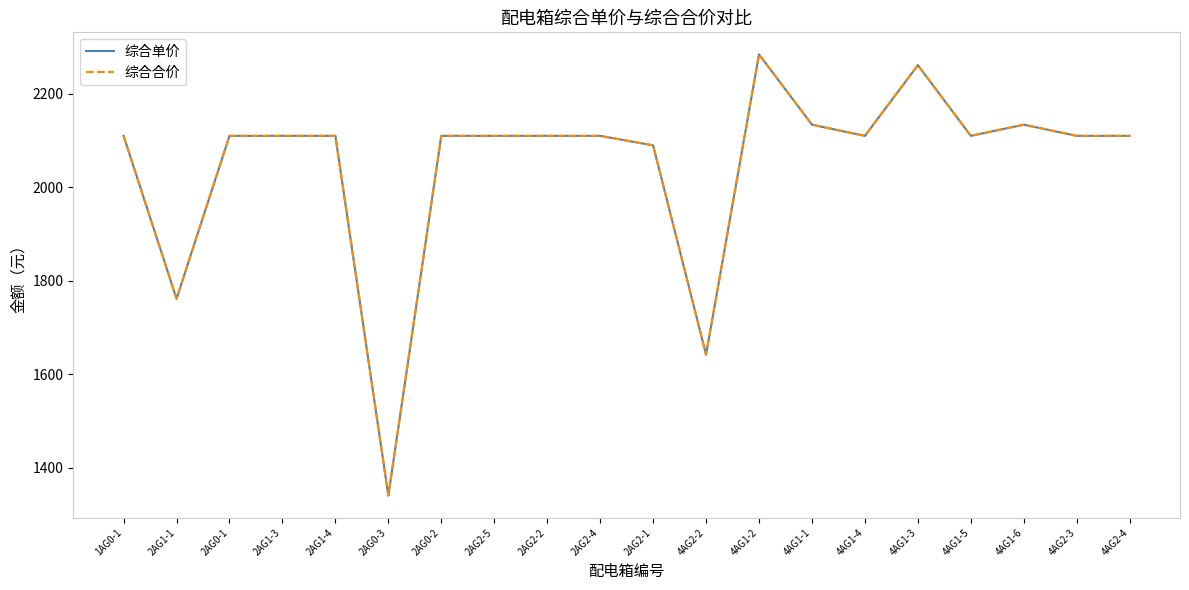

Which label corresponds to the largest value in the chart?

4AG1-2